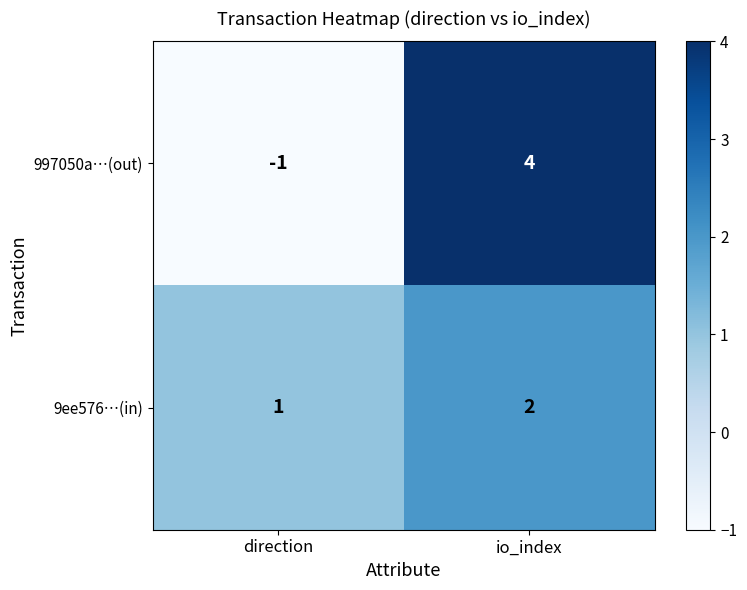

How many categories are shown in the chart?

2